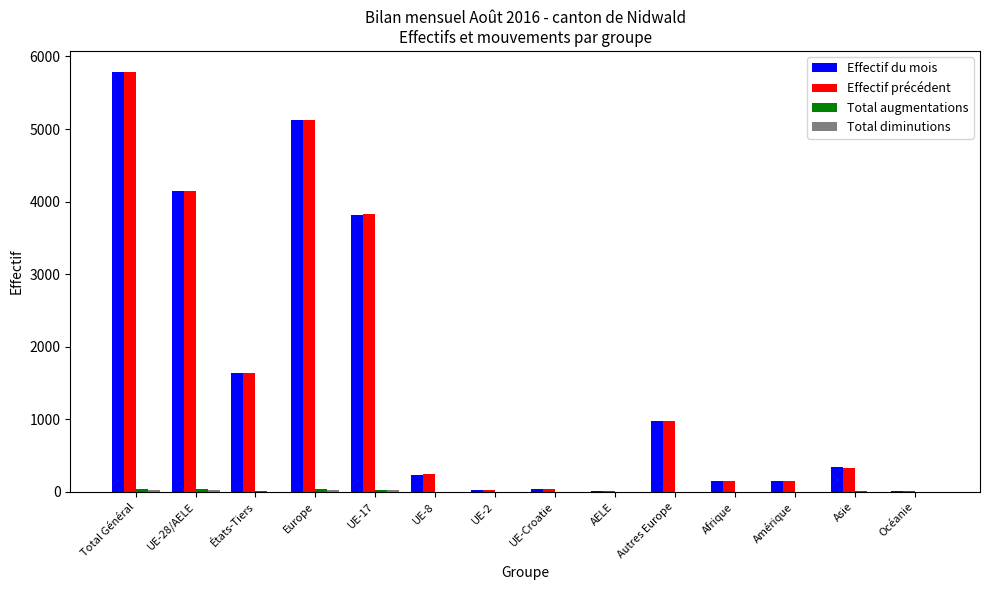

How many groups of bars are there?

14